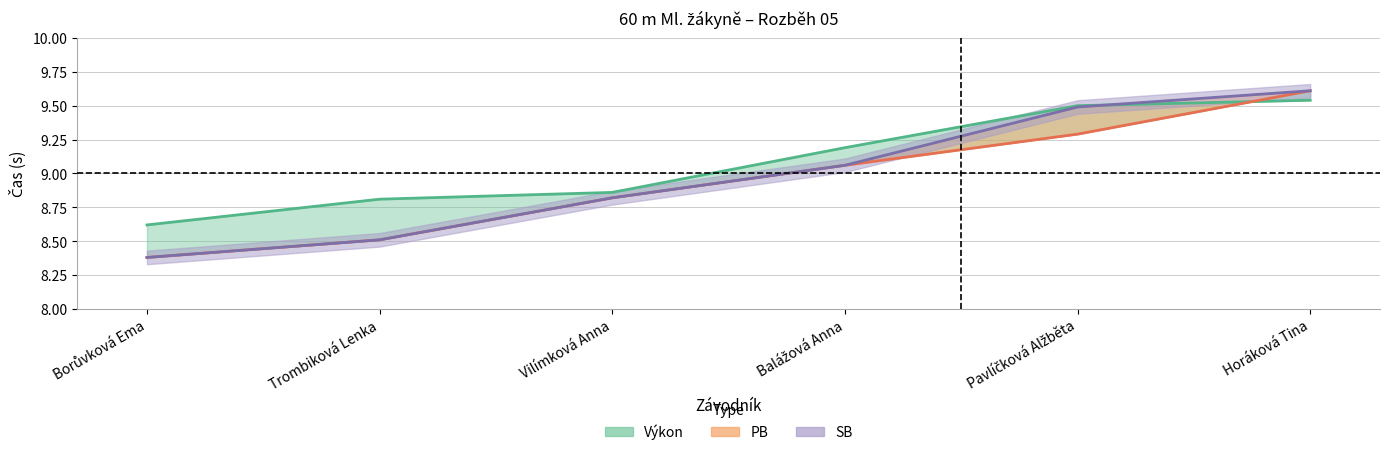

Which series changed the most between Trombiková Lenka and Pavlíčková Alžběta?

SB